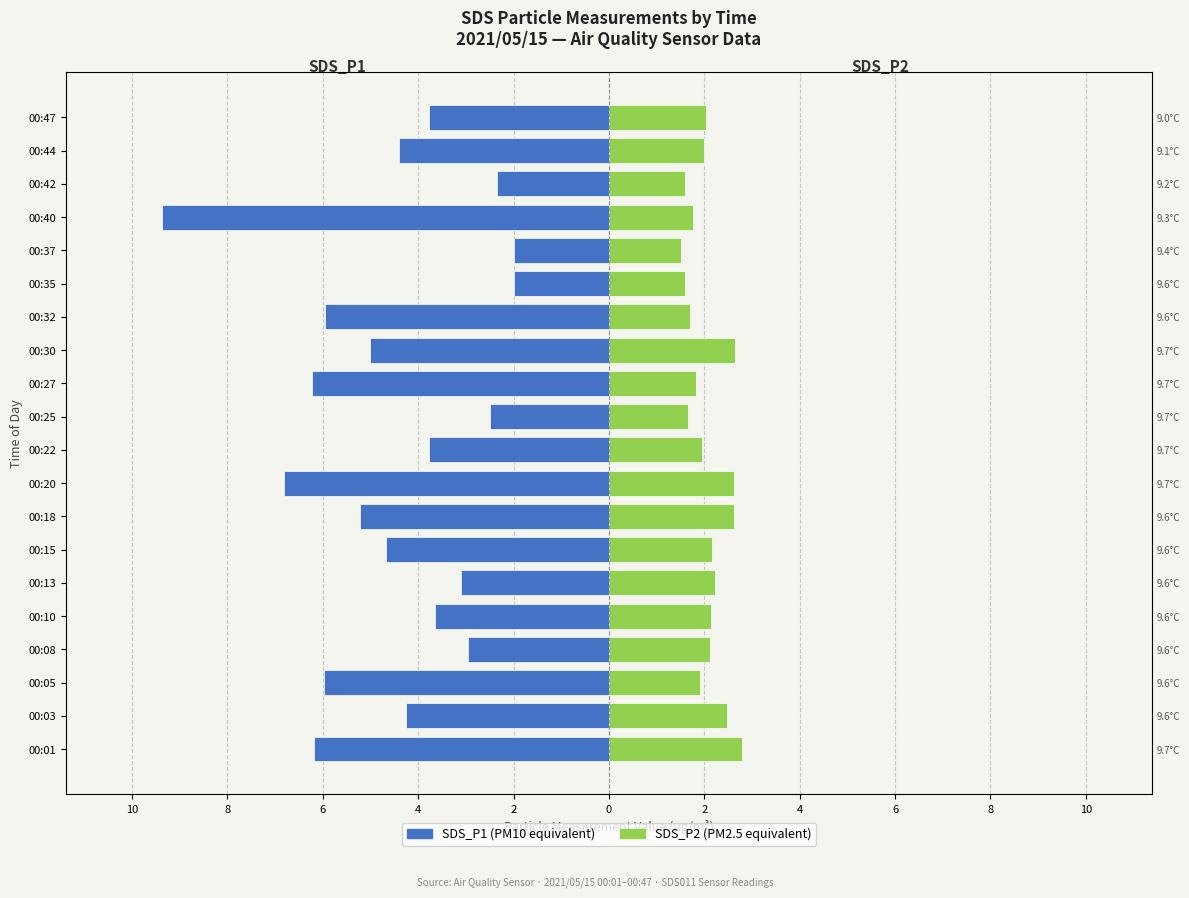

Is the value of SDS_P2 at 00:47 greater than the value of SDS_P1 at 00:15?

Yes